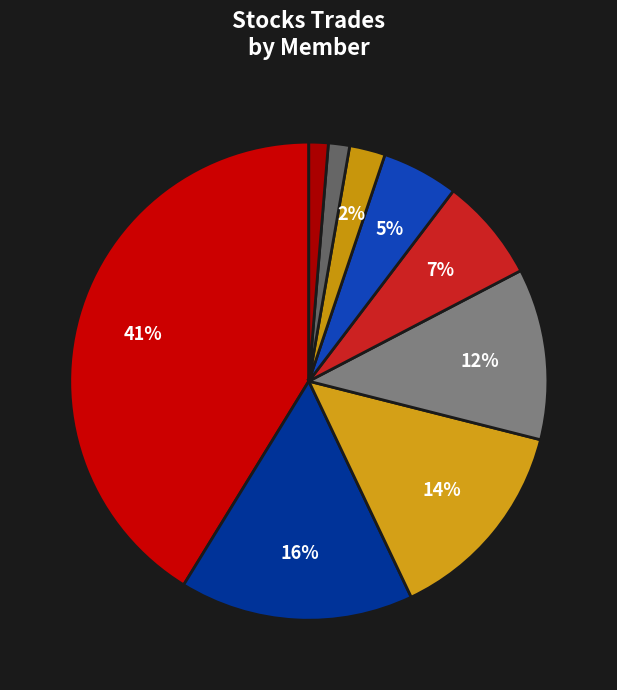

How many segments does this pie chart have?

9